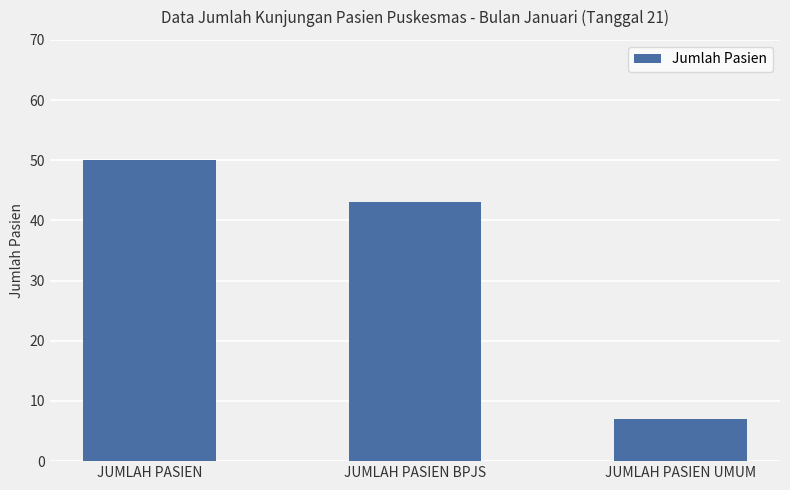

Reading left to right, list all the values displayed in this chart.

JUMLAH PASIEN=50	JUMLAH PASIEN BPJS=43	JUMLAH PASIEN UMUM=7